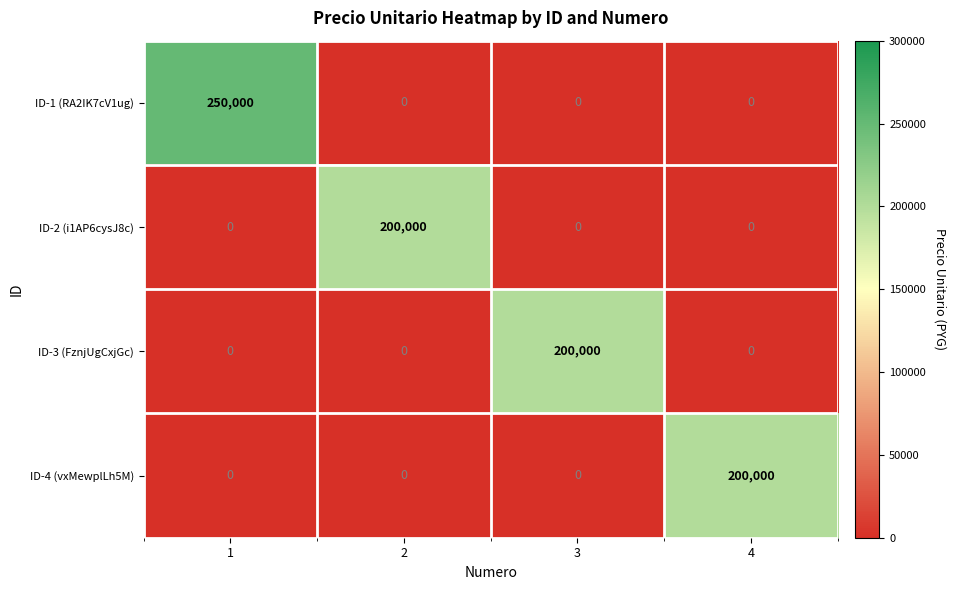

What is the sum of all ID-4 (vxMewplLh5M) values?

200000